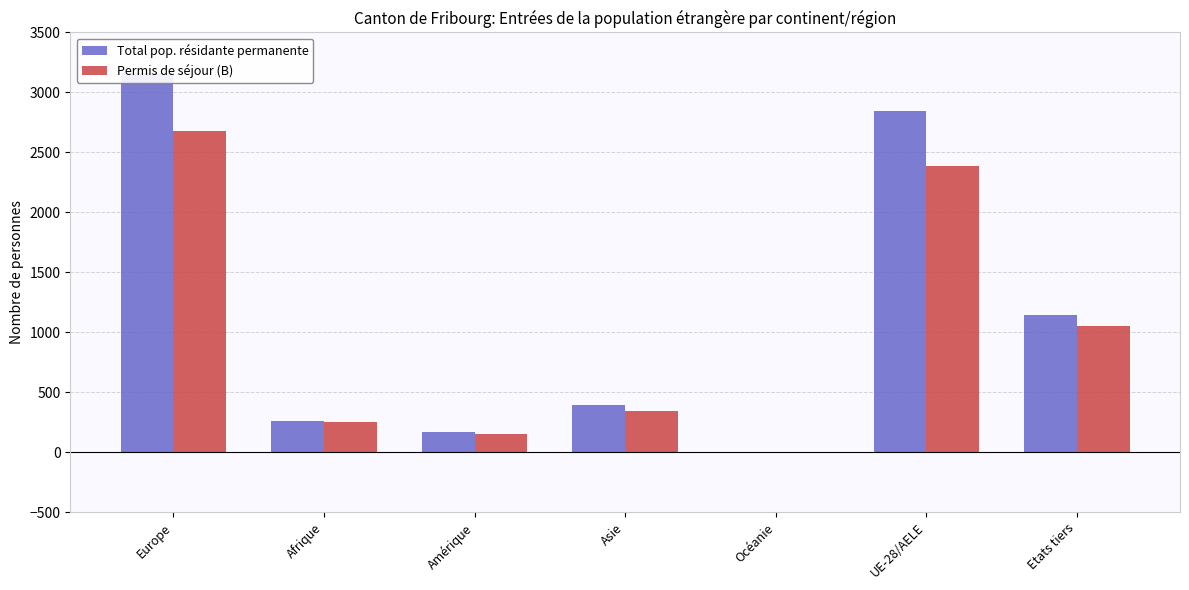

Reading left to right, extract all data points from this chart.

Total pop. résidante permanente: 3161	265	171	391	4	2847	1149
Permis de séjour (B): 2681	254	150	344	4	2386	1051